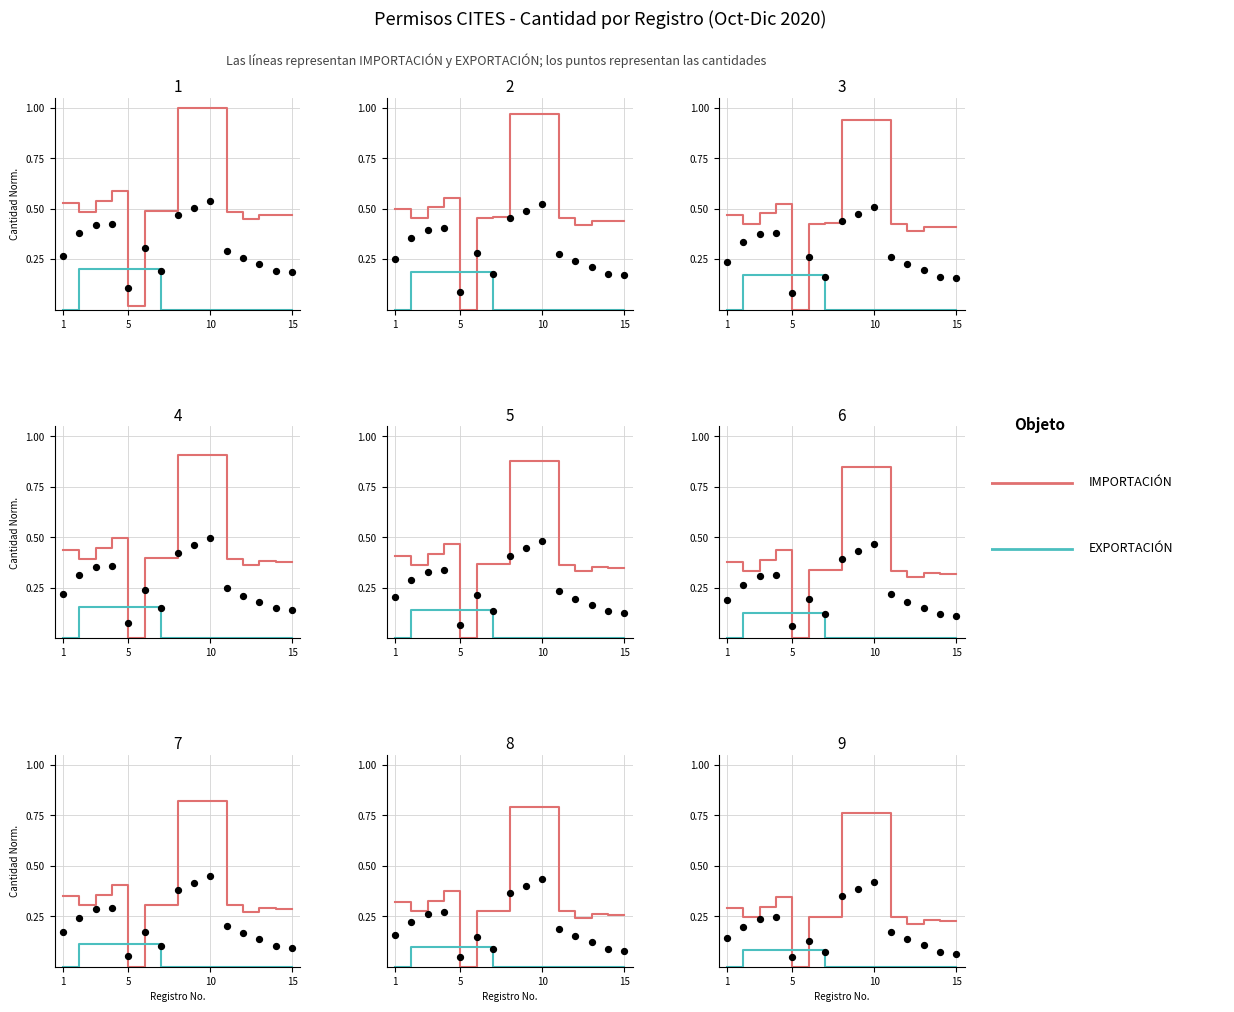

Which series has the largest Y range (max minus min)?

IMPORTACIÓN